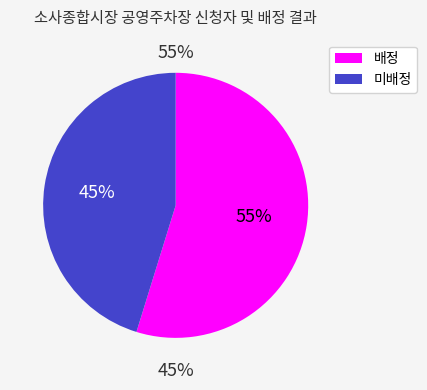

What is the largest slice in the pie chart?

배정